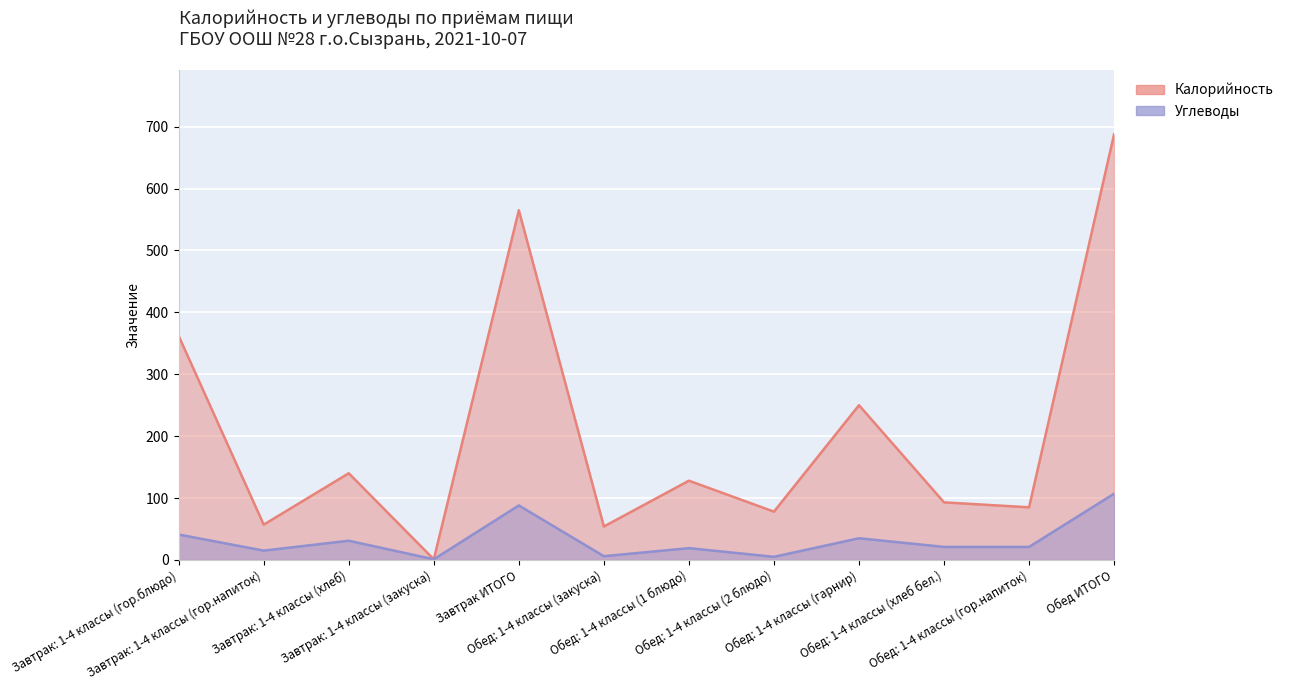

What is the label of the 8th point from the left?

Обед: 1-4 классы (2 блюдо)